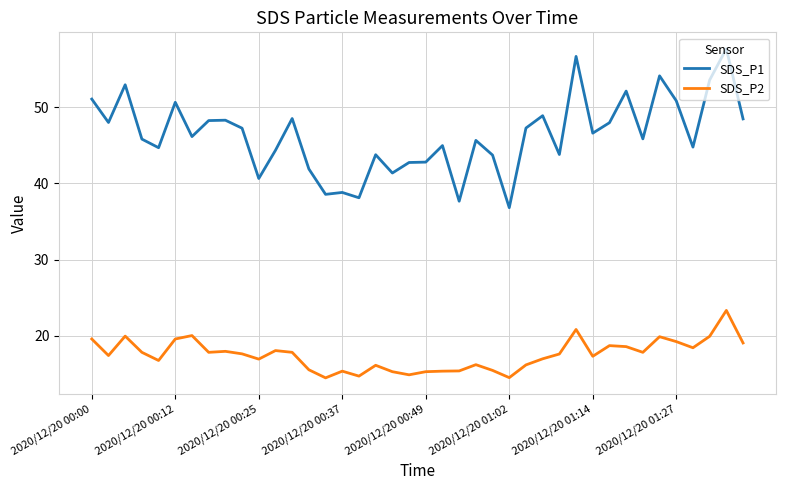

What is the minimum value for SDS_P1?

36.8